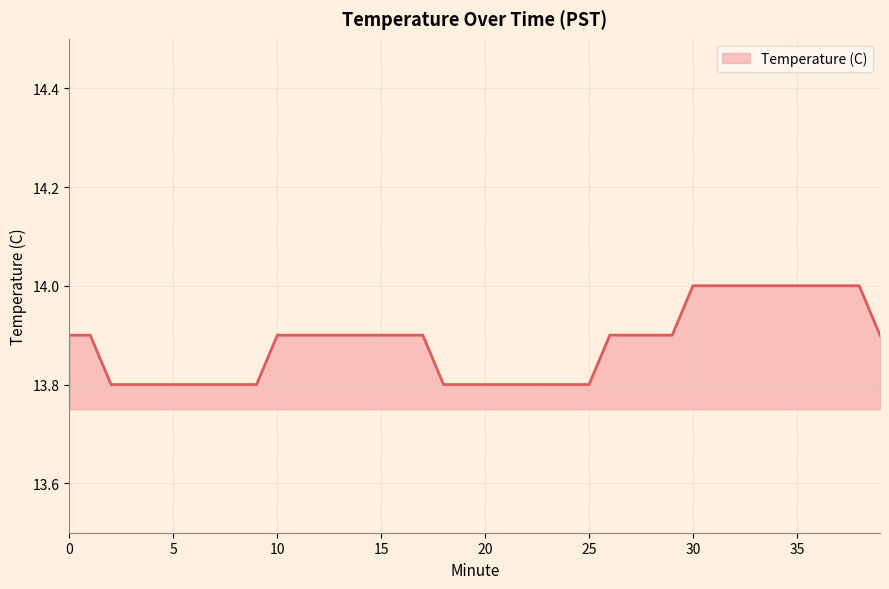

What is the minimum value shown in the chart?

13.8